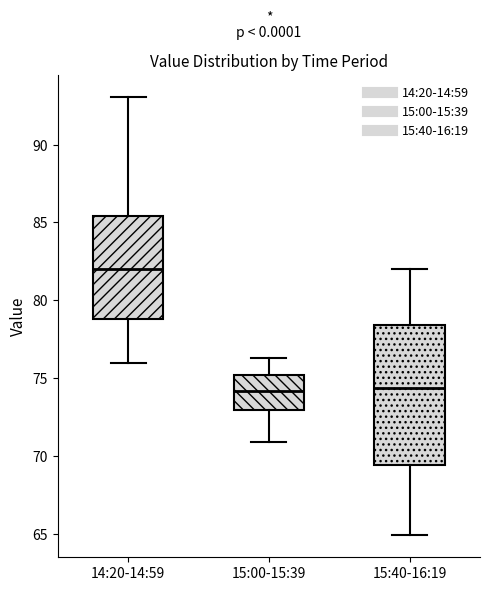

Where does the upper whisker of the box for 15:00-15:39 end on the y-axis? The values are not printed on the chart, so give them approximately, as read against the axis.

76.5